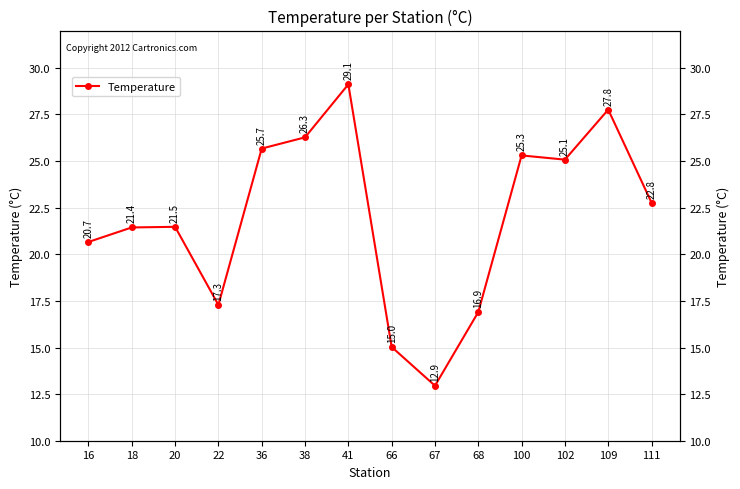

Reading left to right, extract all data points from this chart.

20.7	21.4	21.5	17.3	25.7	26.3	29.1	15.0	12.9	16.9	25.3	25.1	27.8	22.8